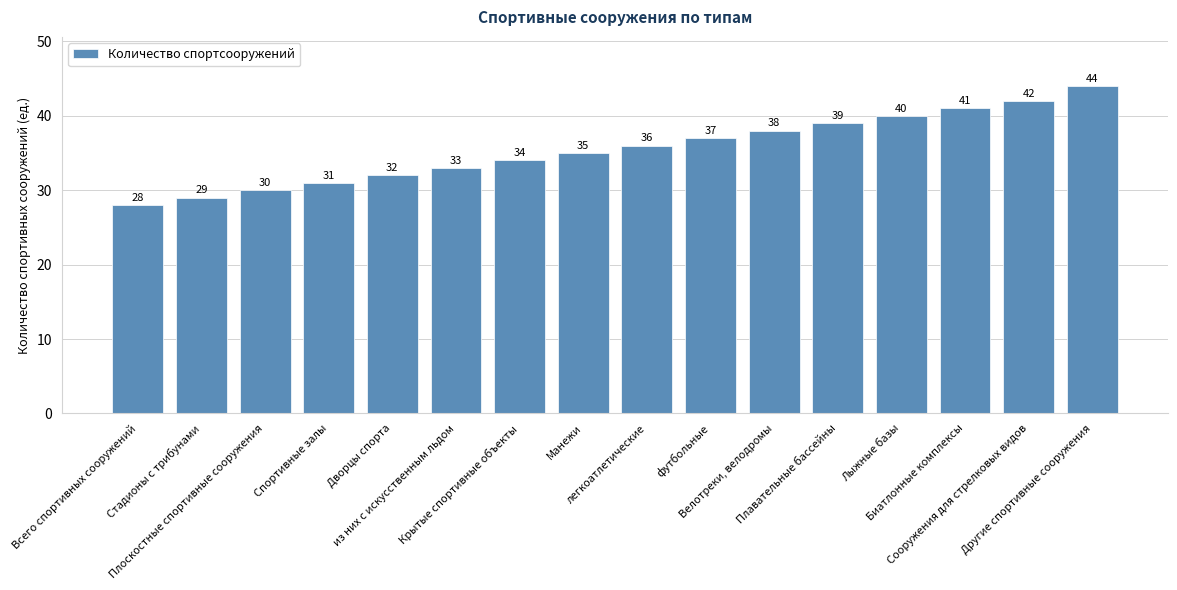

What is the greatest value displayed?

44